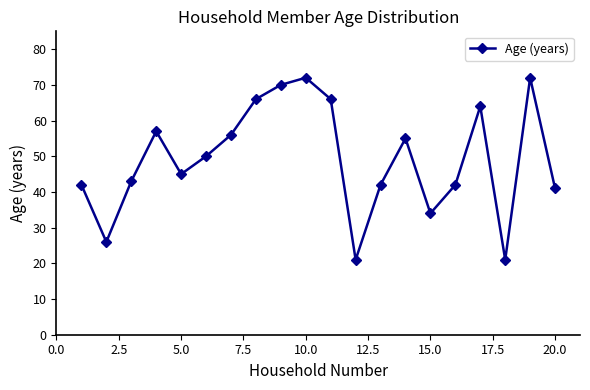

How many points are higher than both their immediate neighbors (excluding endpoints)?

5